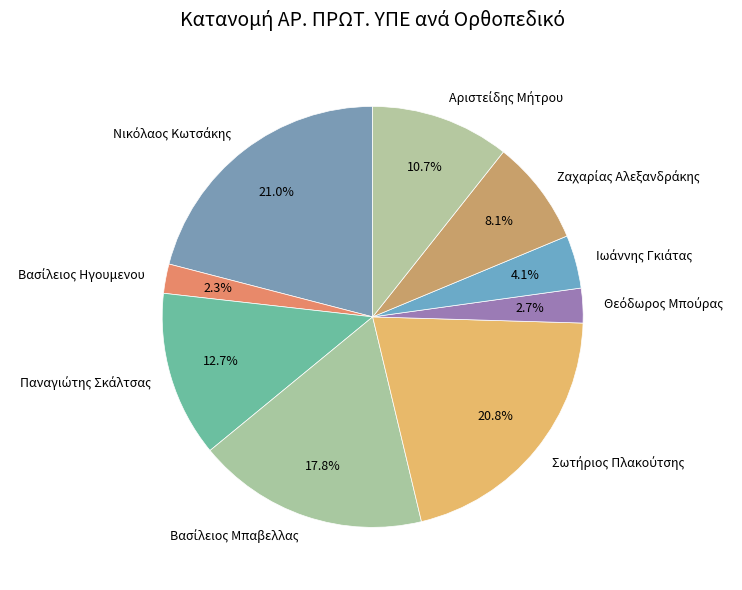

How many slices are in this pie chart?

9